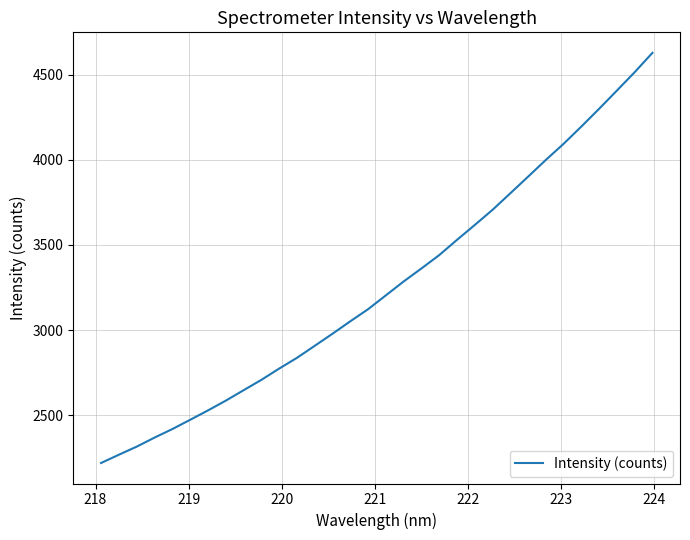

What is the difference between the maximum and minimum values?

2407.9